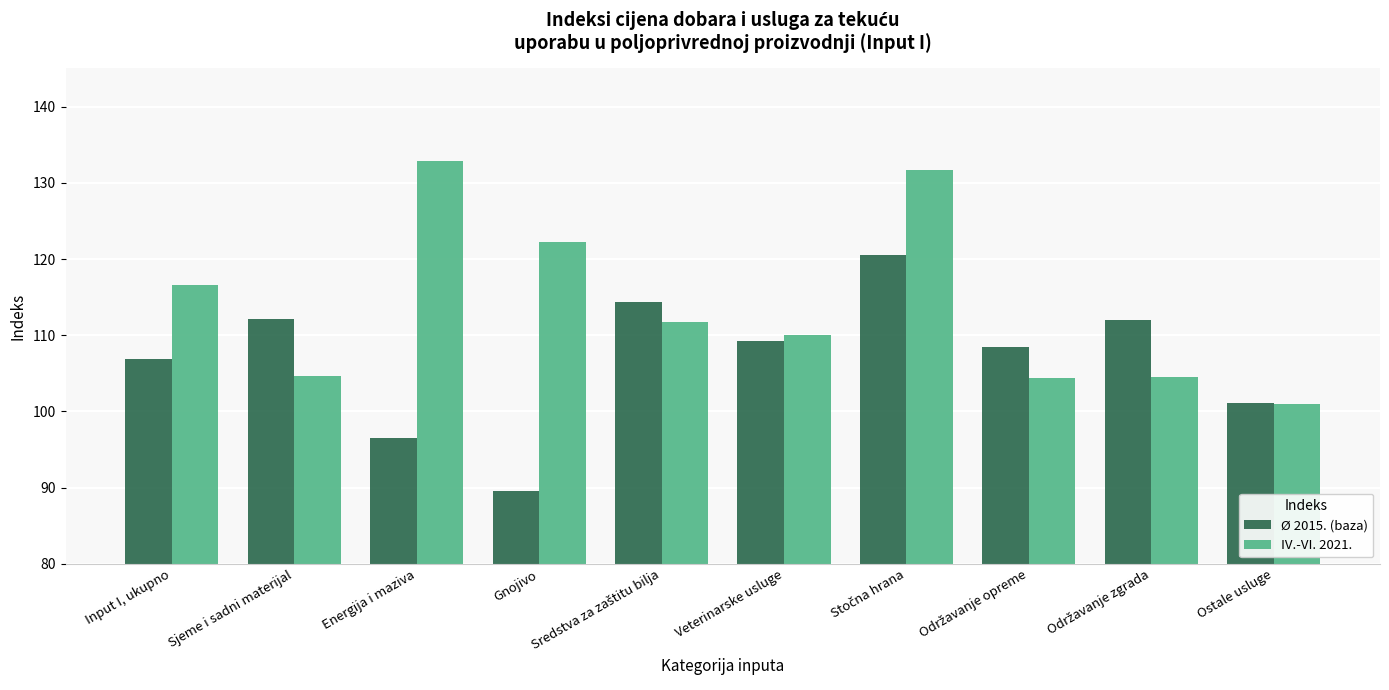

Rank the series by their maximum value, from lowest to highest.

Ø 2015. (baza), IV.-VI. 2021.